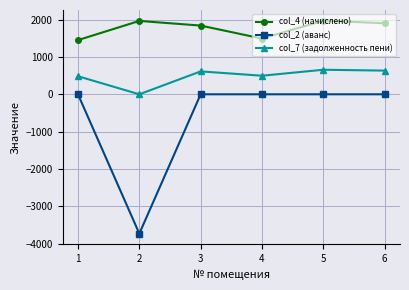

What is the average value of the col_7 (задолженность пени) series?

481.0